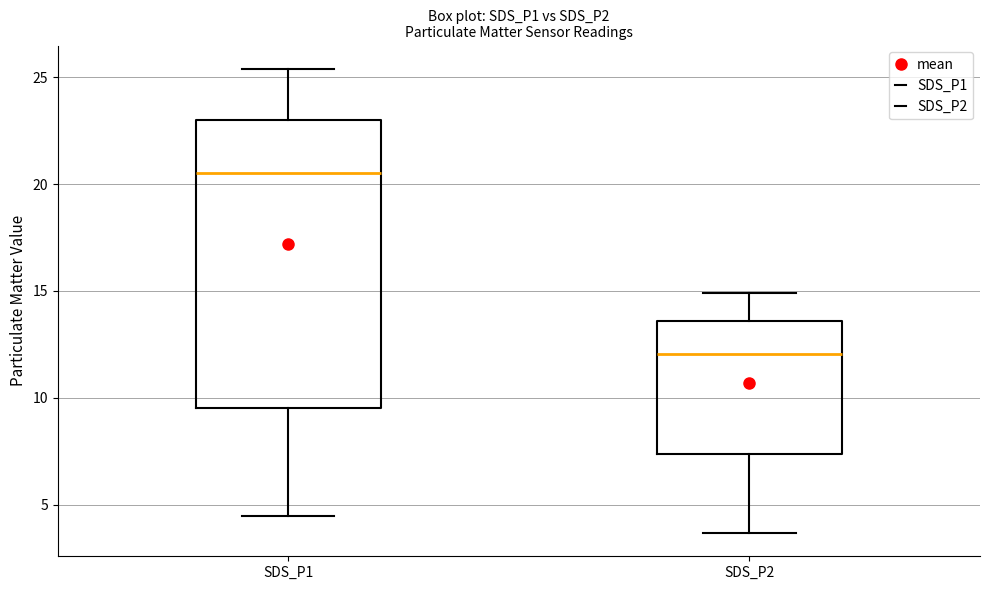

Which box is the tallest, from its lower edge to its upper edge?

SDS_P1